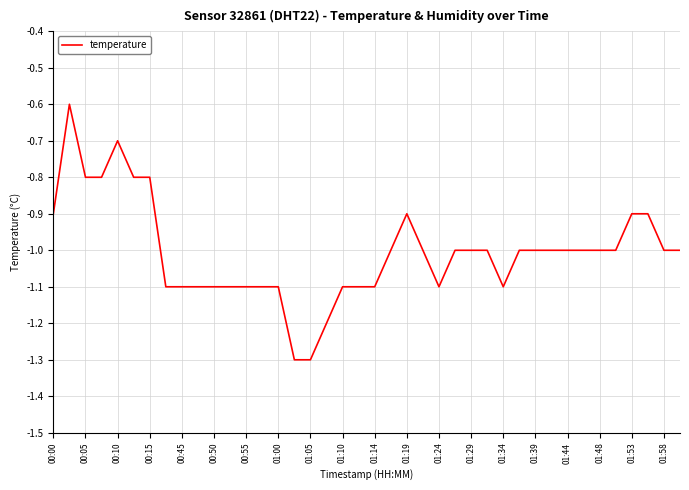

What is the difference between the maximum and minimum values?

0.7